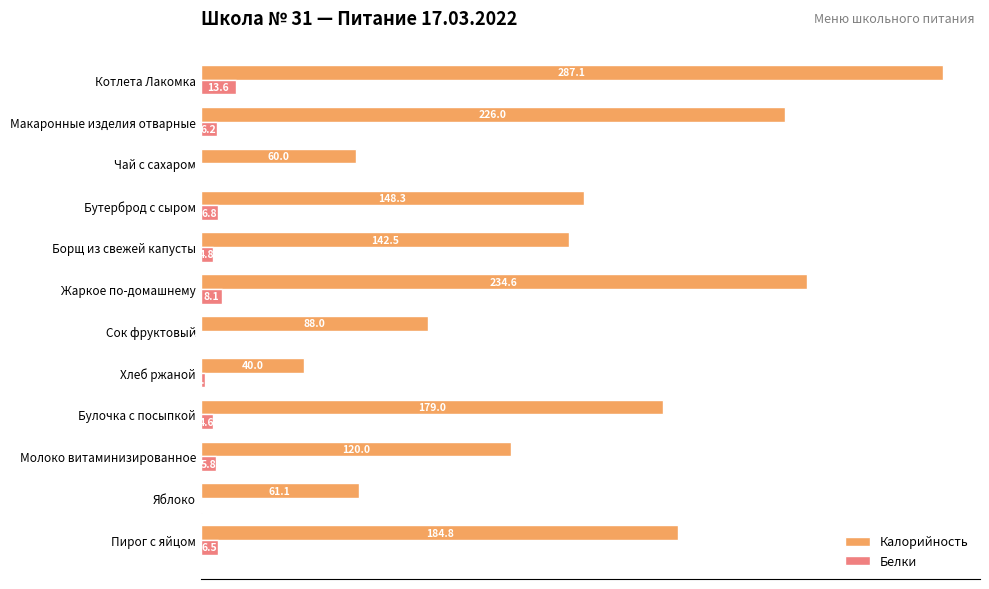

Which series changed the most between Сок фруктовый and Хлеб ржаной?

Калорийность